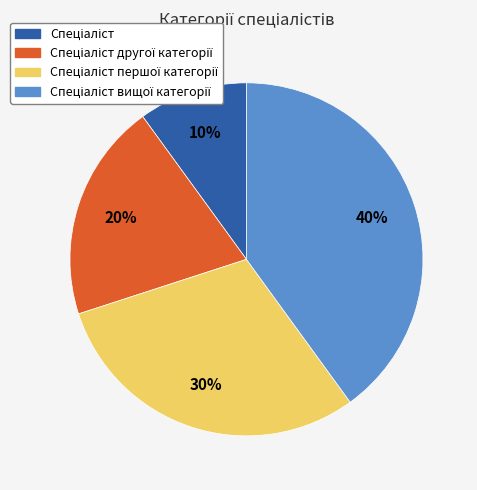

To the nearest percent, what is the average slice percentage?

25%